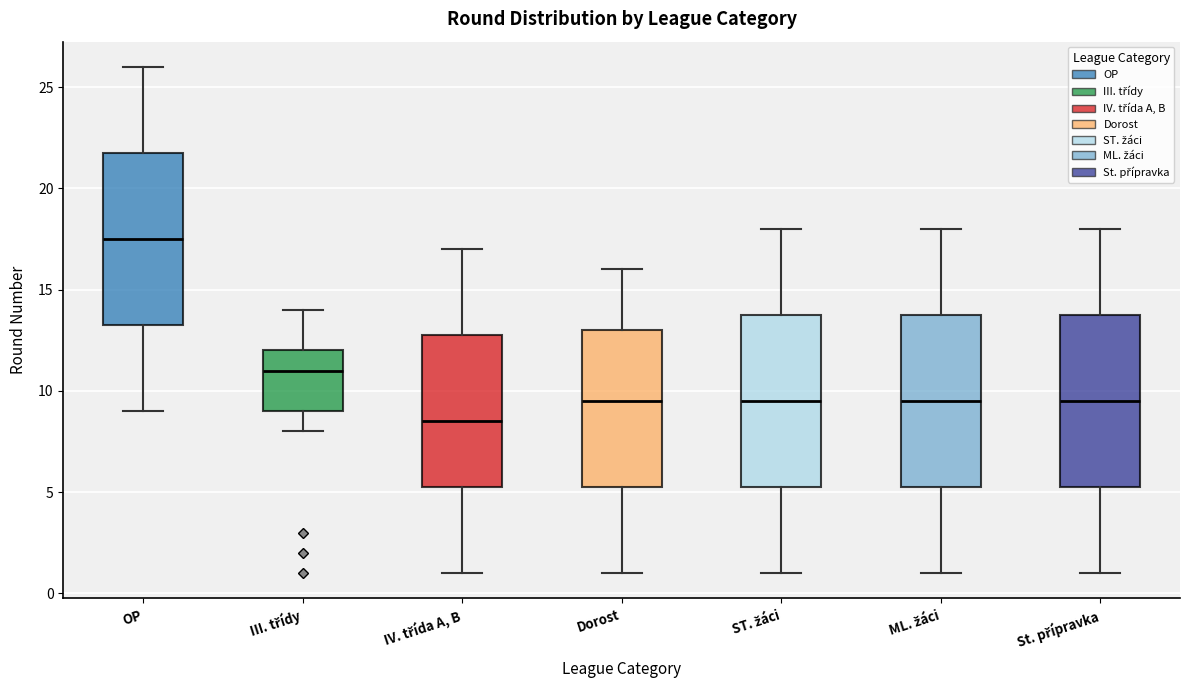

Reading left to right, transcribe this box plot: for each box, give where its median line is, the range the box spans, and where its two whiskers end, as read against the y-axis. The values are not printed on the chart, so give them approximately, as read against the axis.

OP: median 17.5, box 13.5 to 22.0, whiskers 9.0 to 26.0
III. třídy: median 11.0, box 9.0 to 12.0, whiskers 8.0 to 14.0
IV. třída A, B: median 8.5, box 5.5 to 13.0, whiskers 1.0 to 17.0
Dorost: median 9.5, box 5.5 to 13.0, whiskers 1.0 to 16.0
ST. žáci: median 9.5, box 5.5 to 14.0, whiskers 1.0 to 18.0
ML. žáci: median 9.5, box 5.5 to 14.0, whiskers 1.0 to 18.0
St. přípravka: median 9.5, box 5.5 to 14.0, whiskers 1.0 to 18.0